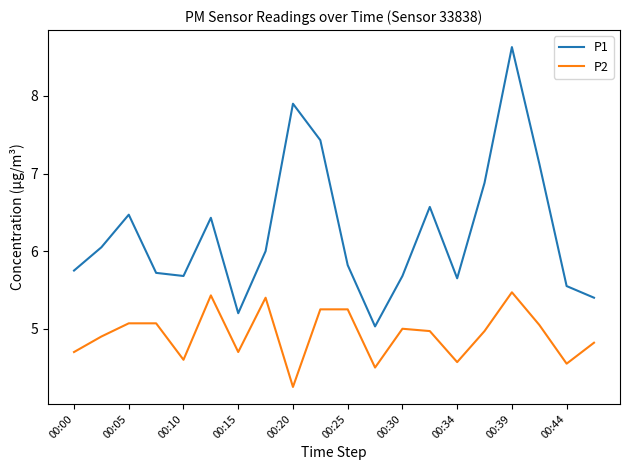

True or false: P2 and P1 cross at least once.

False